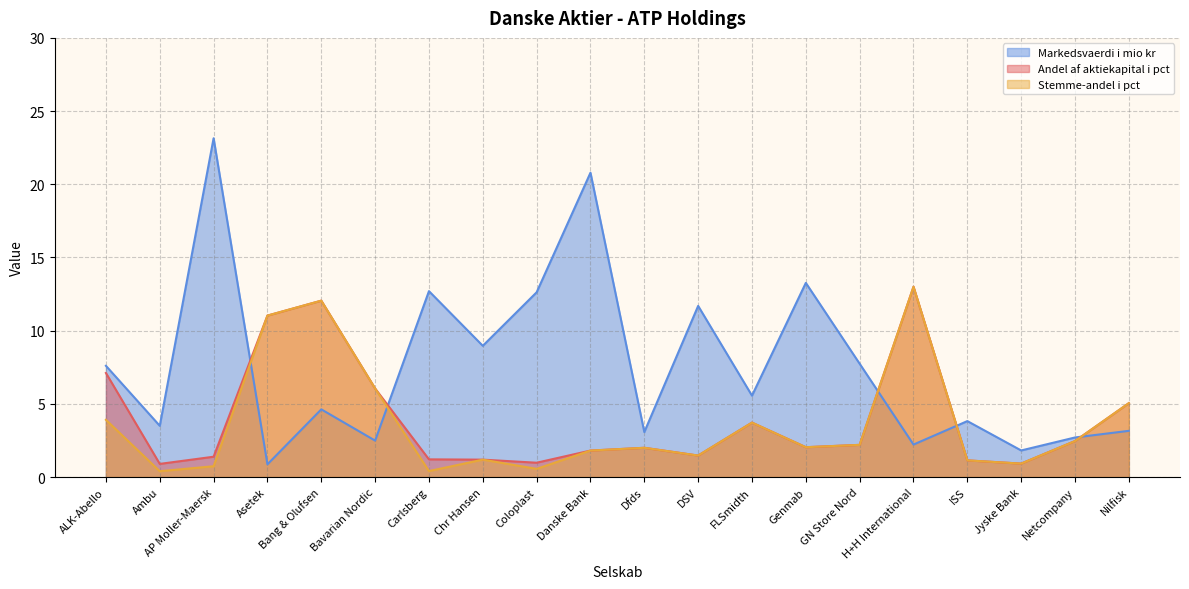

Which series changed the most between Bavarian Nordic and Nilfisk?

Andel af aktiekapital i pct